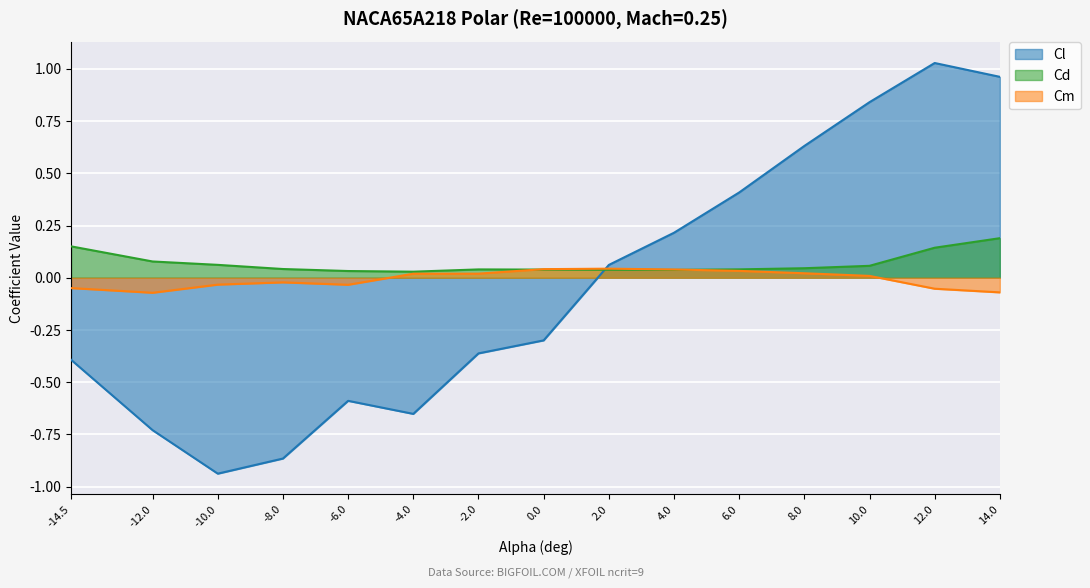

What is the difference between the second highest and minimum values in the Cm series?

0.1